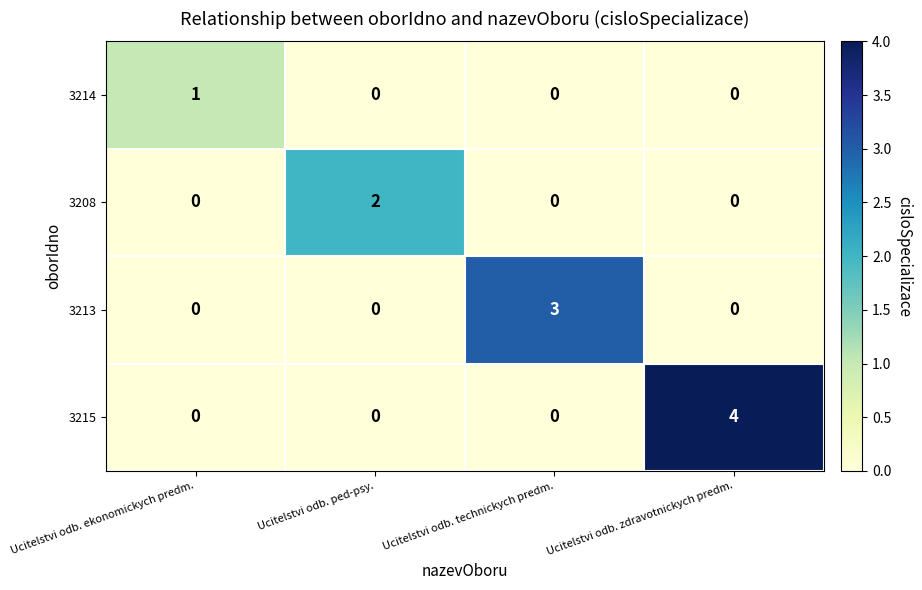

What is the difference between the highest and lowest values at Ucitelstvi odb. ekonomickych predm.?

1